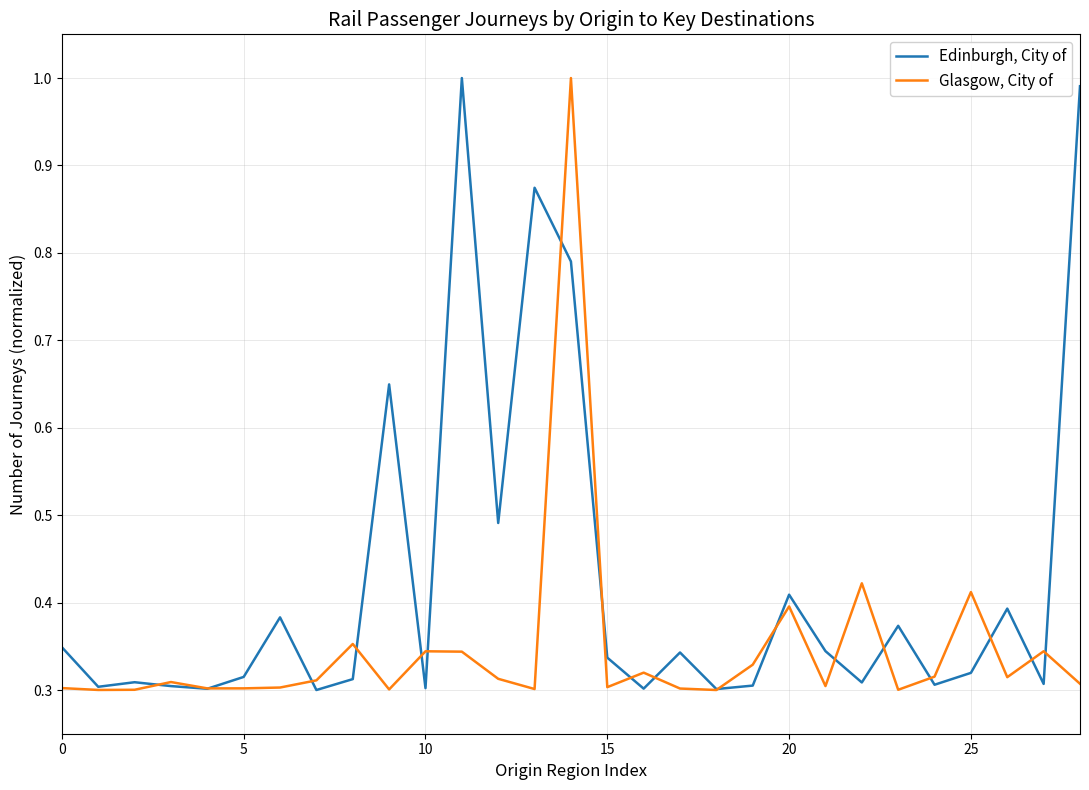

Which series has the largest total across all categories?

Edinburgh, City of